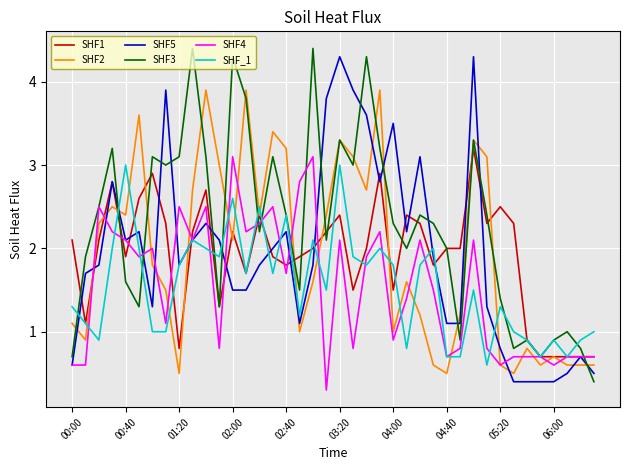

Which series ends up on top after the final intersection of SHF5 and SHF2?

SHF2